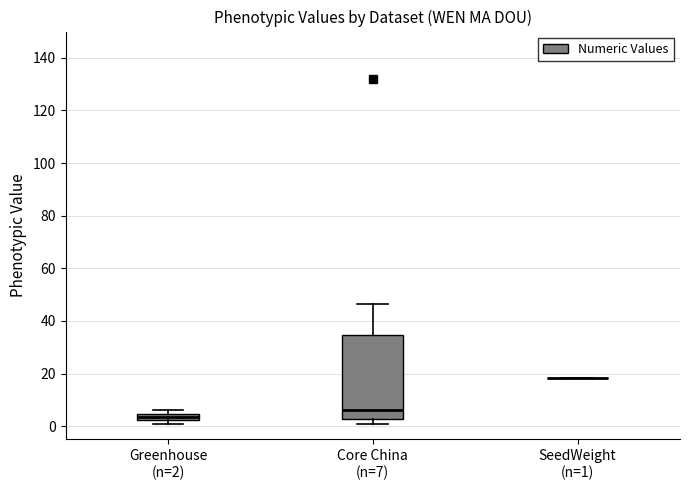

Which box is the tallest, from its lower edge to its upper edge?

Core China (n=7)